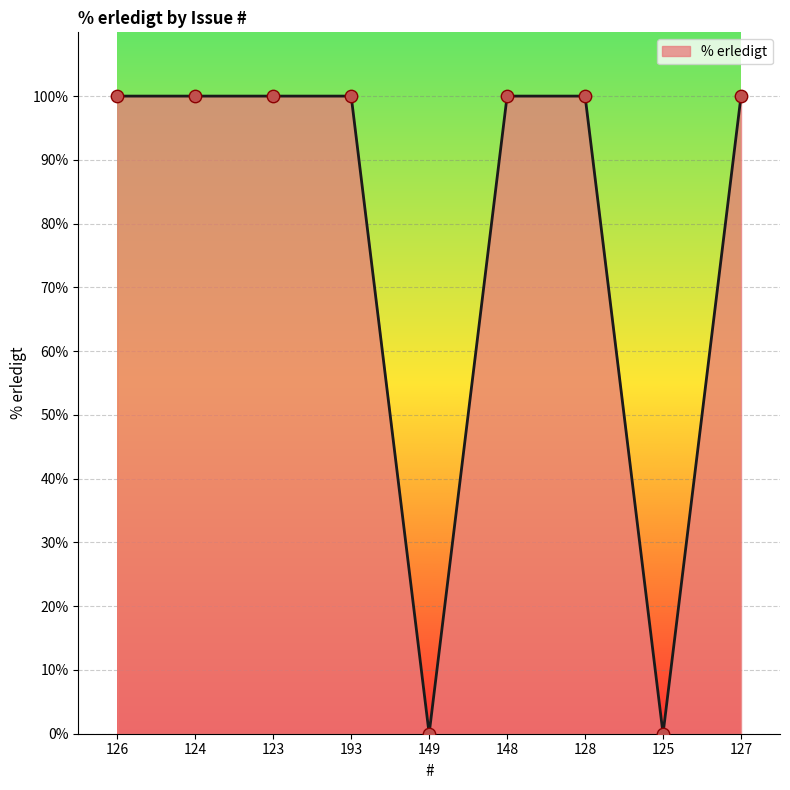

Is it true that the value at 123 is 100?

True